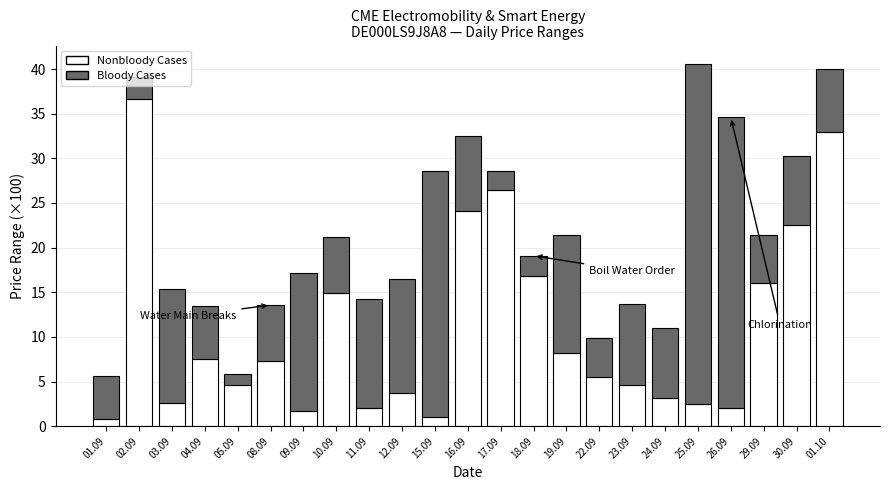

What is the total value across all series at 26.09?

34.6